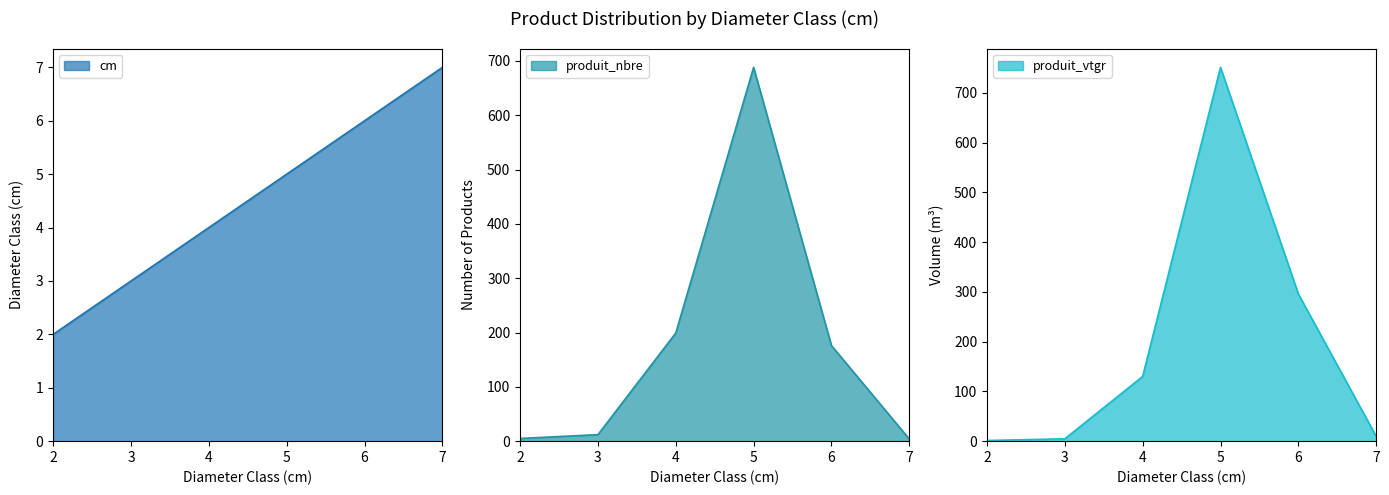

At which category does the chart reach its minimum across all series?

2